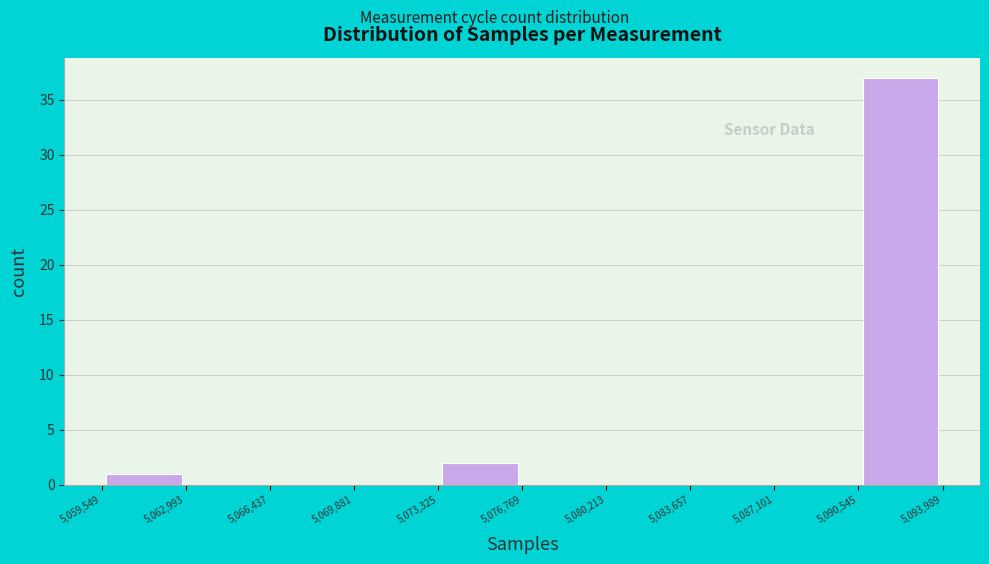

What is the height of the bar covering 5,073,325 to 5,076,769 on the x-axis? The values are not printed on the chart, so give them approximately, as read against the axis.

2